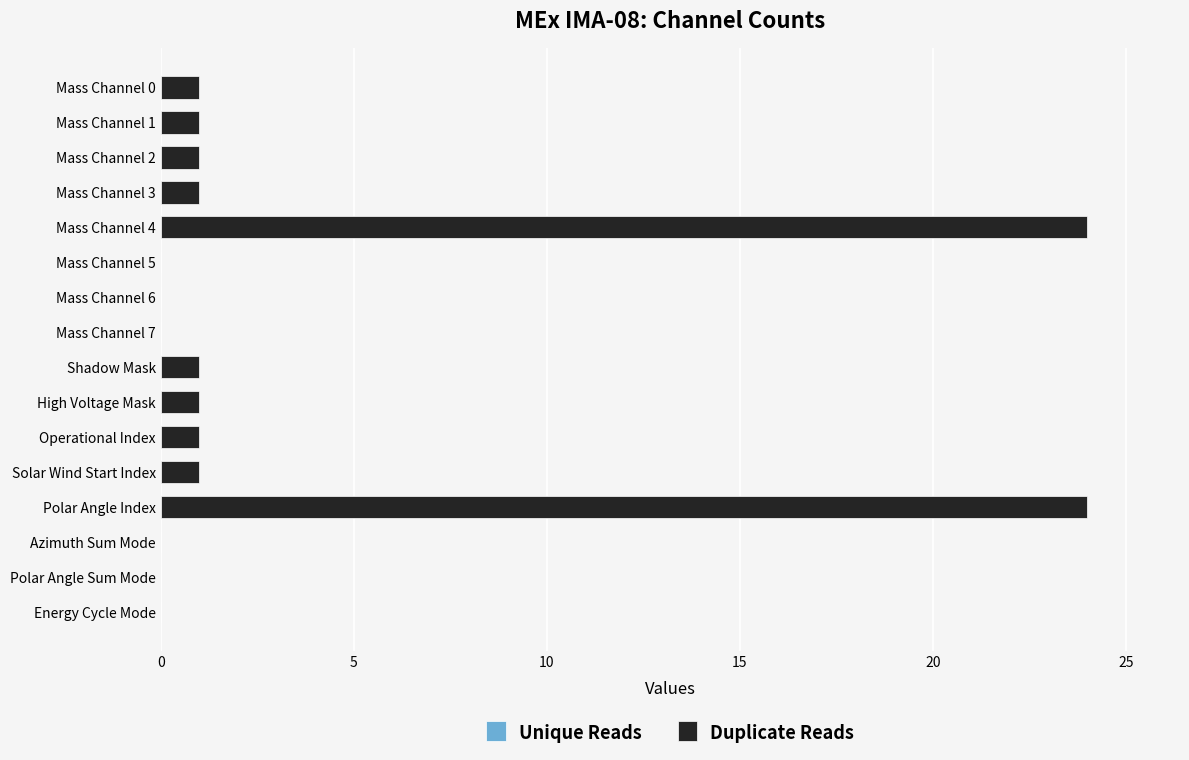

Reading bottom to top, what are all the values shown in this chart?

Energy Cycle Mode=0	Polar Angle Sum Mode=0	Azimuth Sum Mode=0	Polar Angle Index=24	Solar Wind Start Index=1	Operational Index=1	High Voltage Mask=1	Shadow Mask=1	Mass Channel 7=0	Mass Channel 6=0	Mass Channel 5=0	Mass Channel 4=24	Mass Channel 3=1	Mass Channel 2=1	Mass Channel 1=1	Mass Channel 0=1